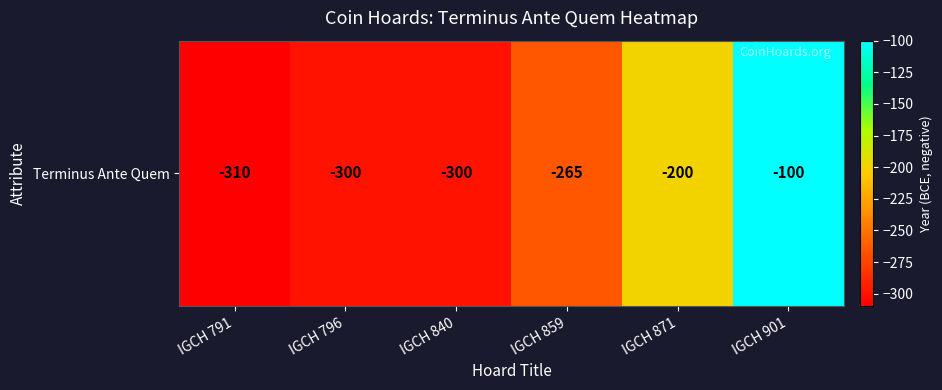

What is the sum of the values at IGCH 871 and IGCH 859?

-465